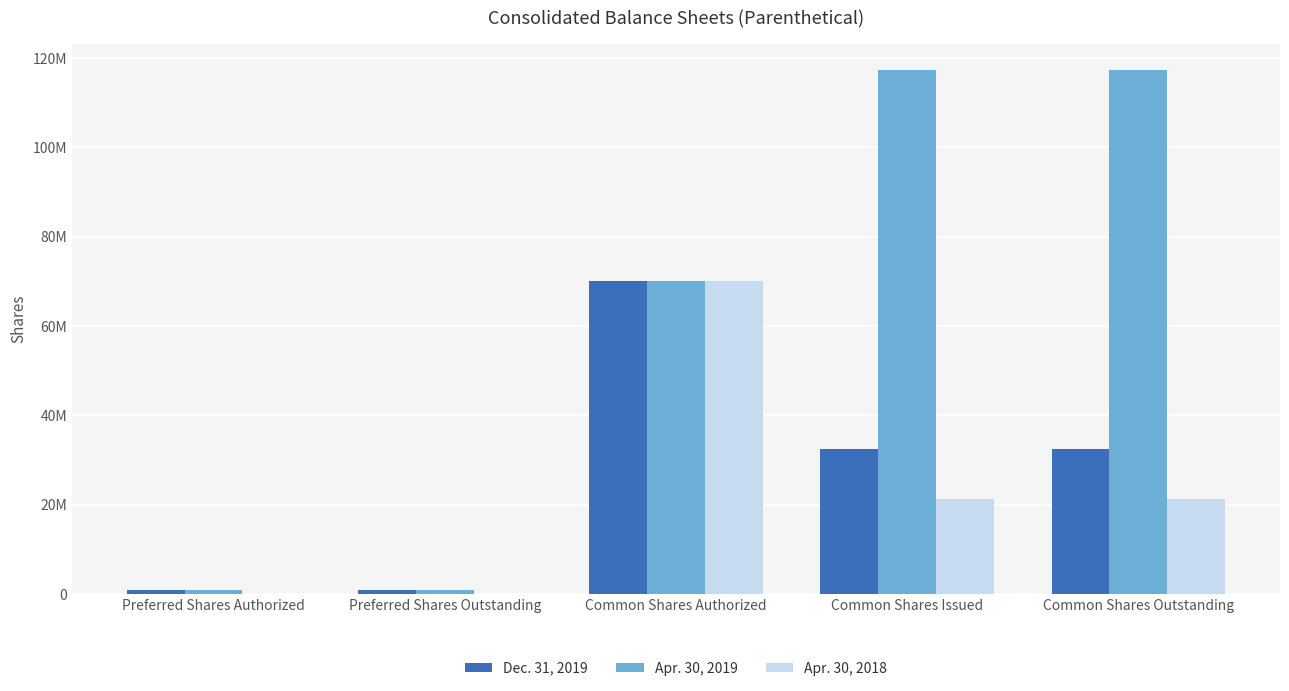

What are all the series names shown in the legend?

Dec. 31, 2019, Apr. 30, 2019, Apr. 30, 2018